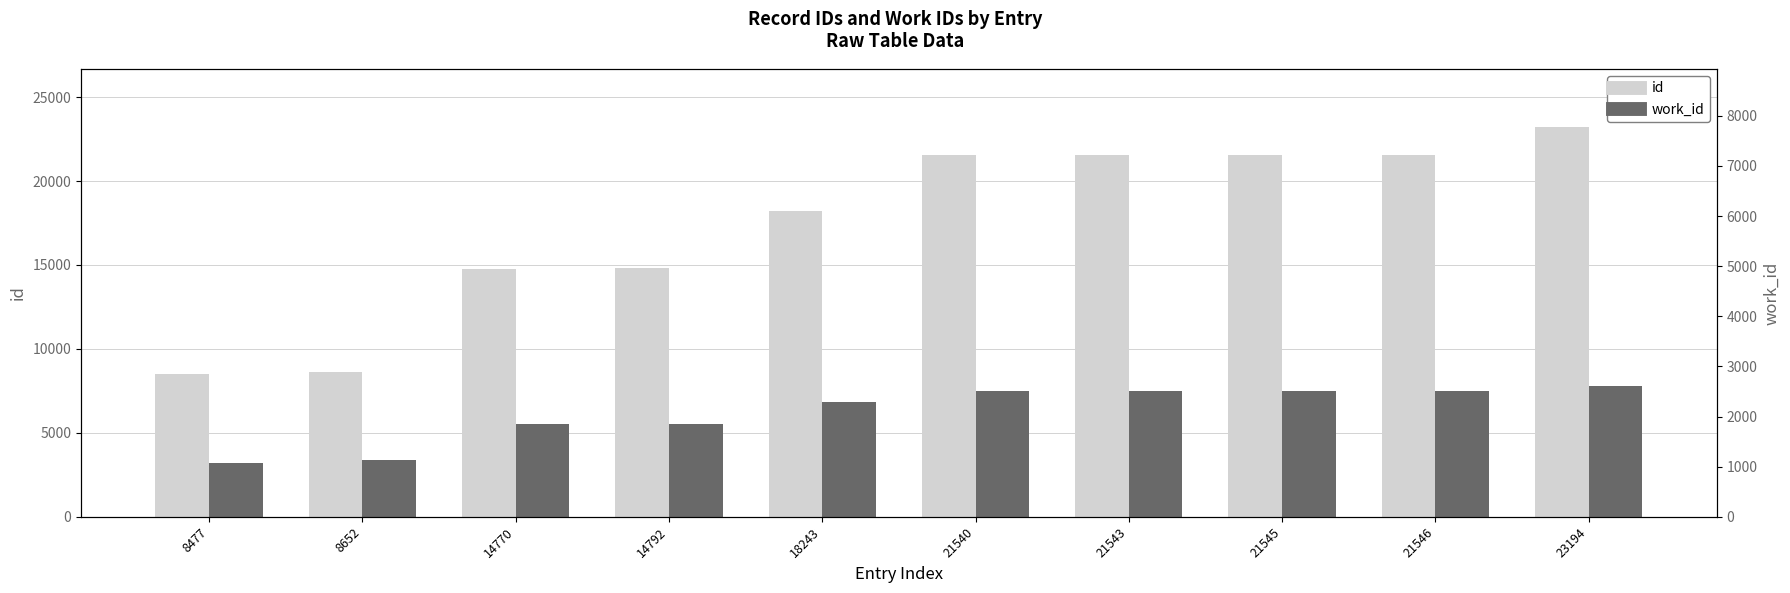

What is the approximate value of work_id at 8477?

3228